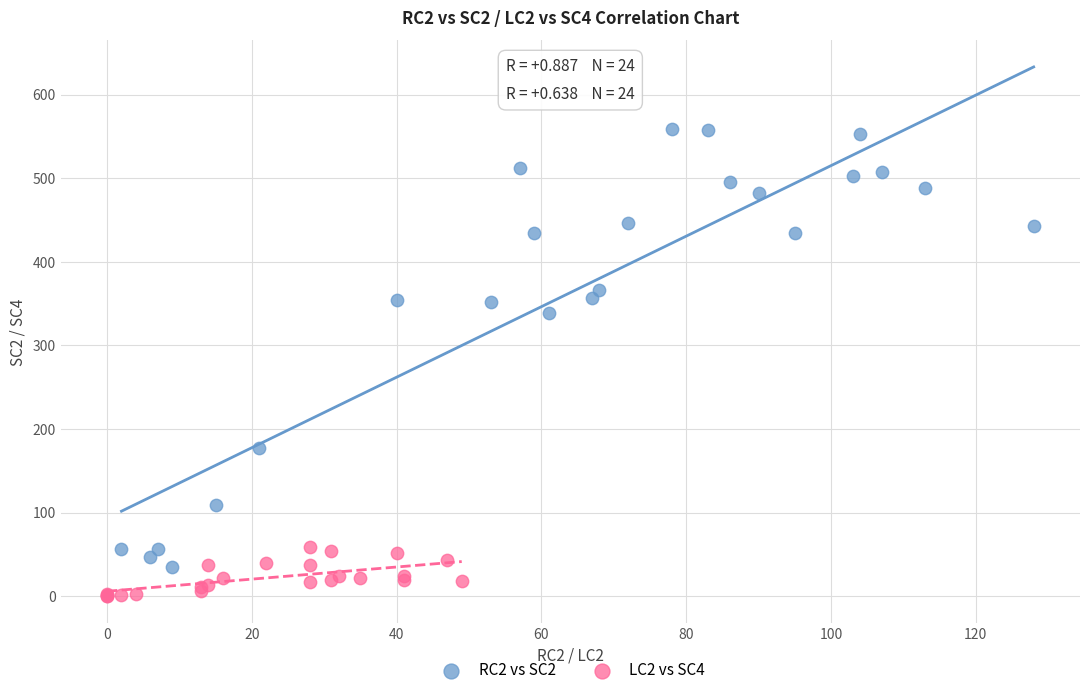

Which series contains the highest Y value?

RC2 vs SC2